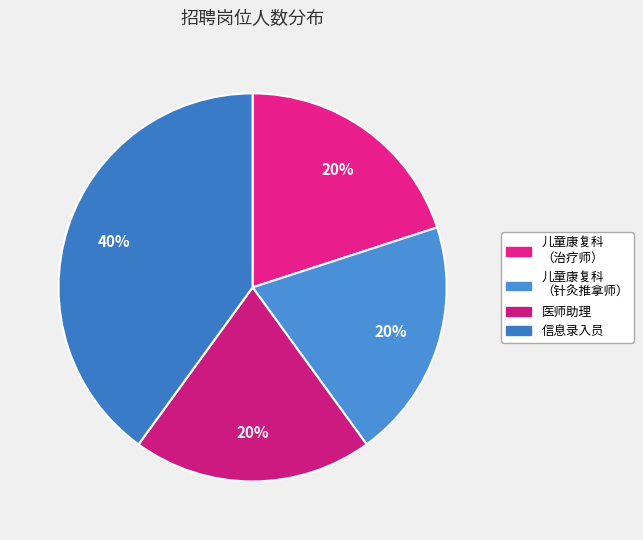

Is it true that 信息录入员 is 40% of the pie?

True